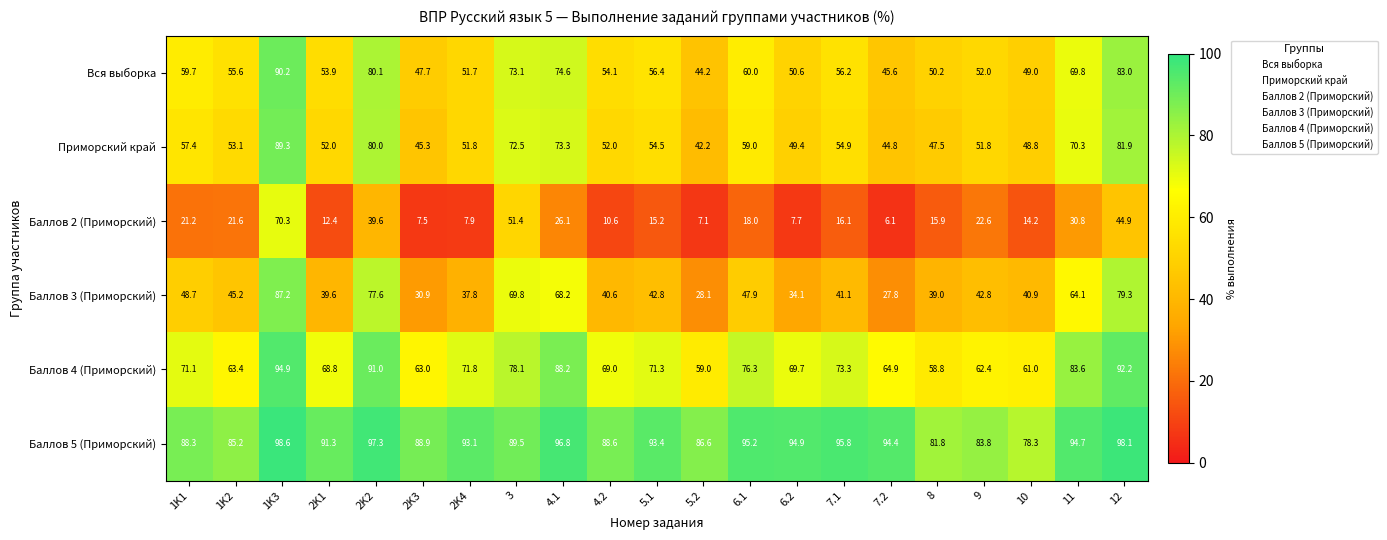

Is the value of Приморский край at 2K2 greater than the value of Баллов 4 (Приморский) at 9?

Yes